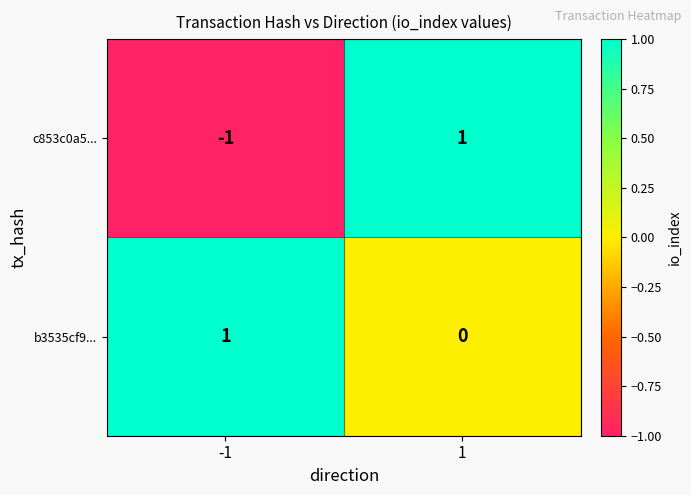

Which series has the largest range (max minus min)?

c853c0a5...